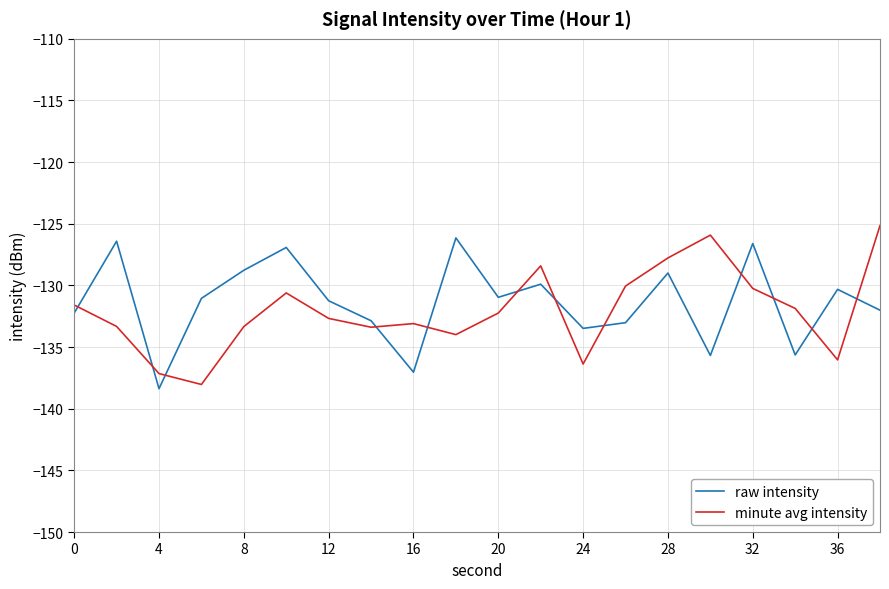

How many categories are shown in the chart?

20